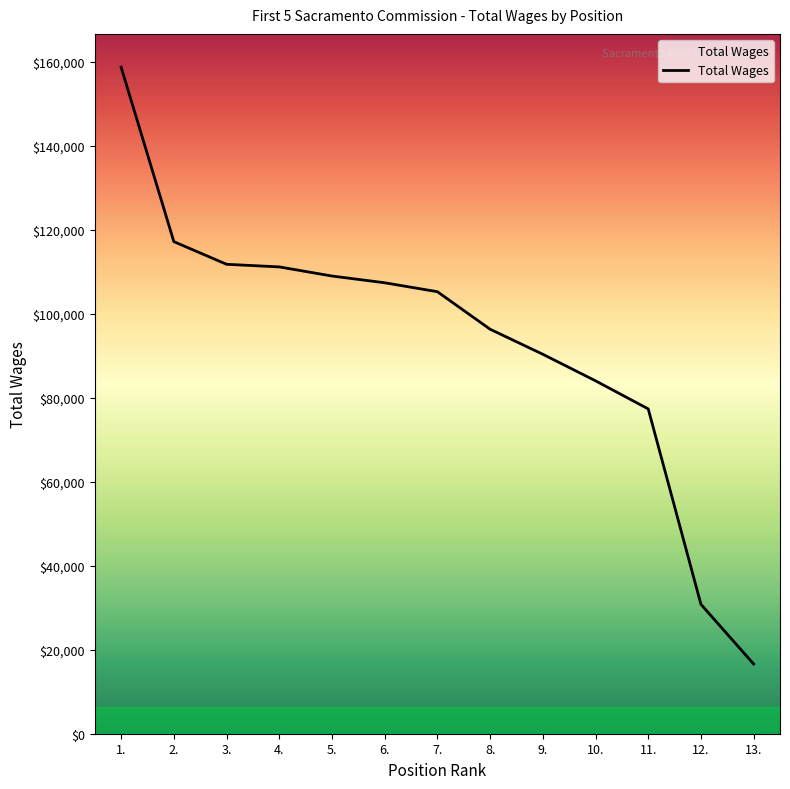

The value at 7. is 40433. True or false?

False